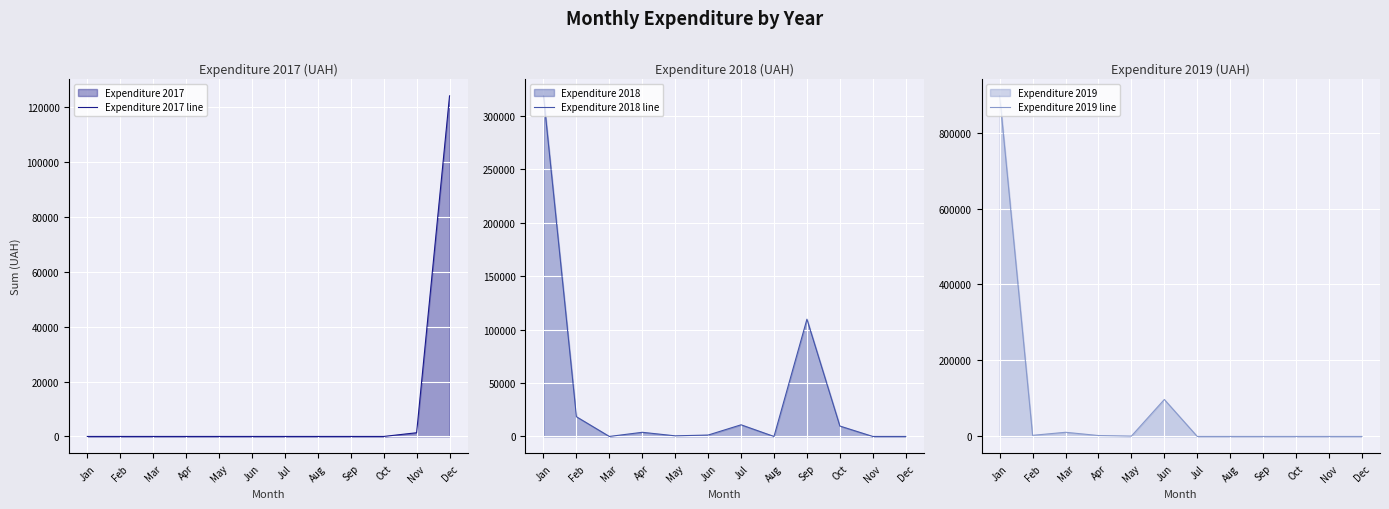

What is the approximate value of Expenditure 2019 line at Jun?

97300.0